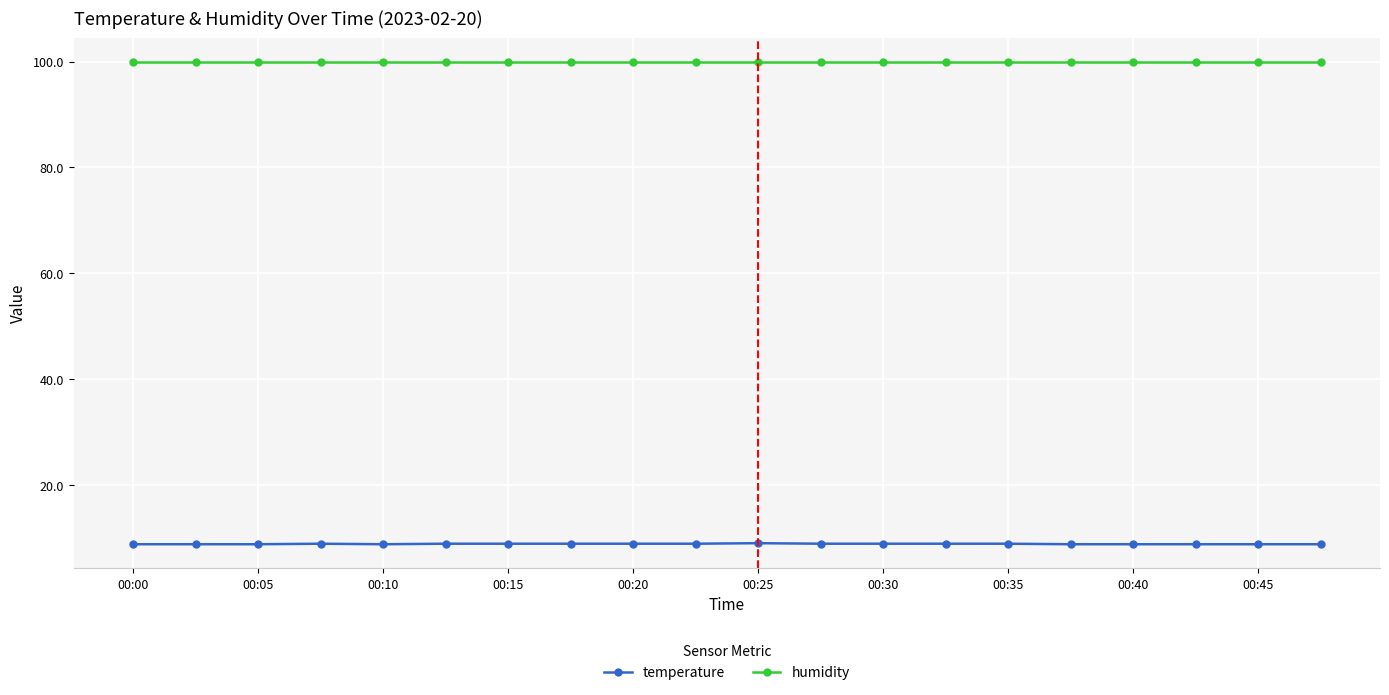

What is the minimum value shown in the chart?

8.8